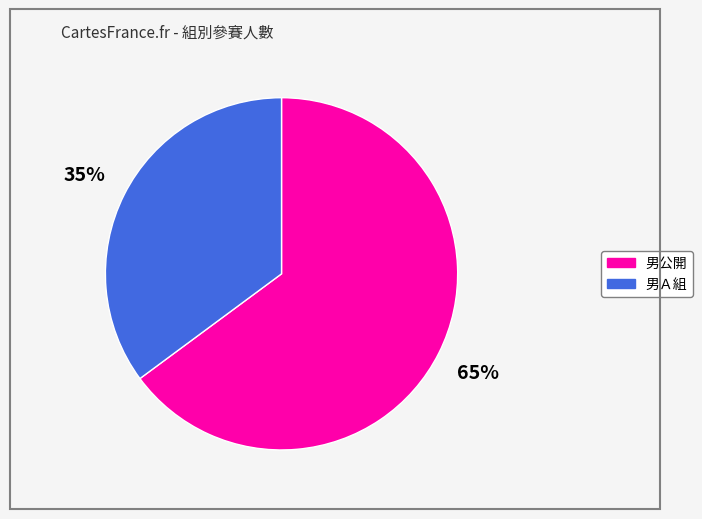

Which slice represents more than half of the pie?

男公開